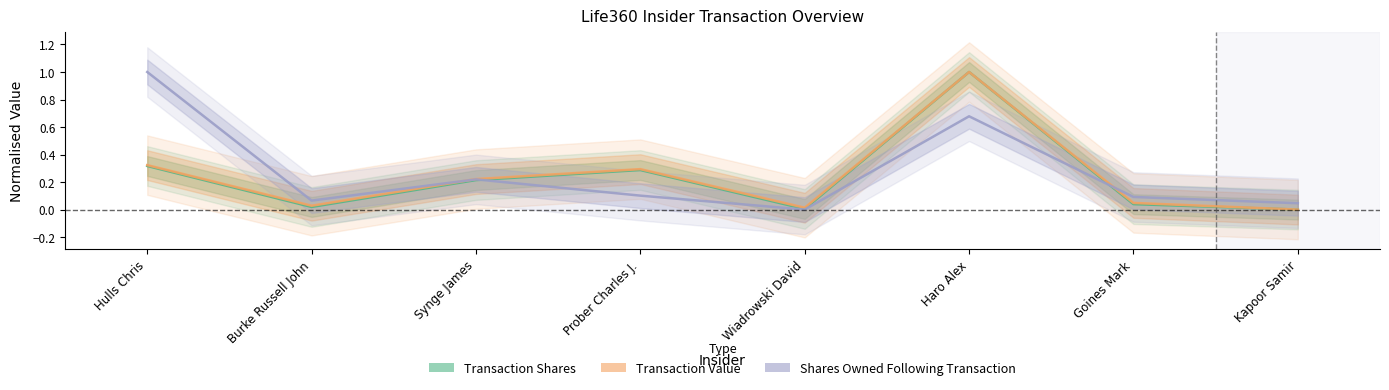

What is the label of the 8th point from the left?

Kapoor Samir